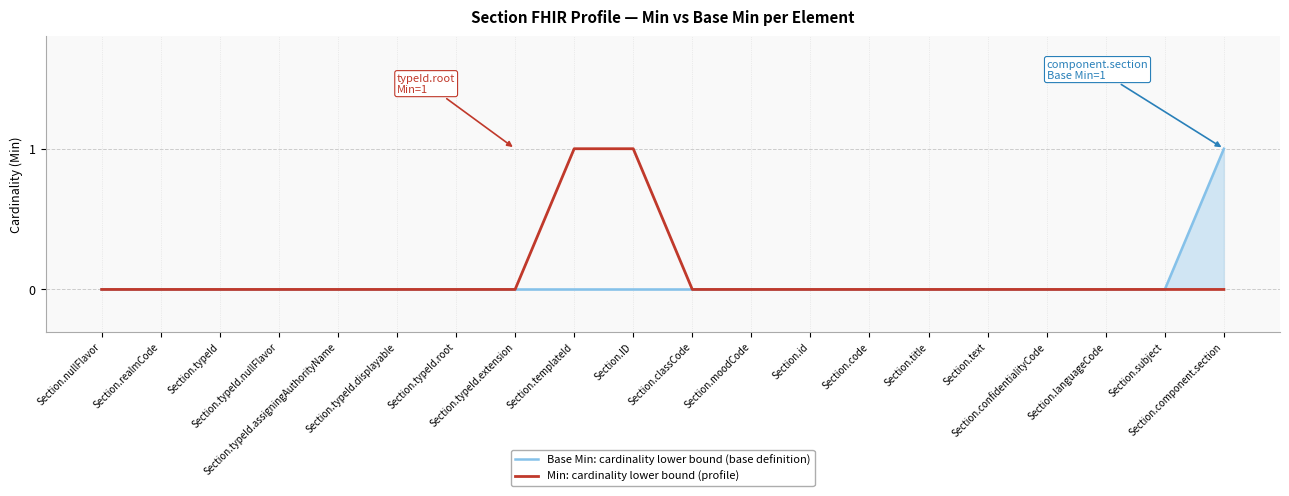

Is the value of Base Min: cardinality lower bound (base definition) at Section.typeId.nullFlavor greater than the value of Min: cardinality lower bound (profile) at Section.typeId.root?

No